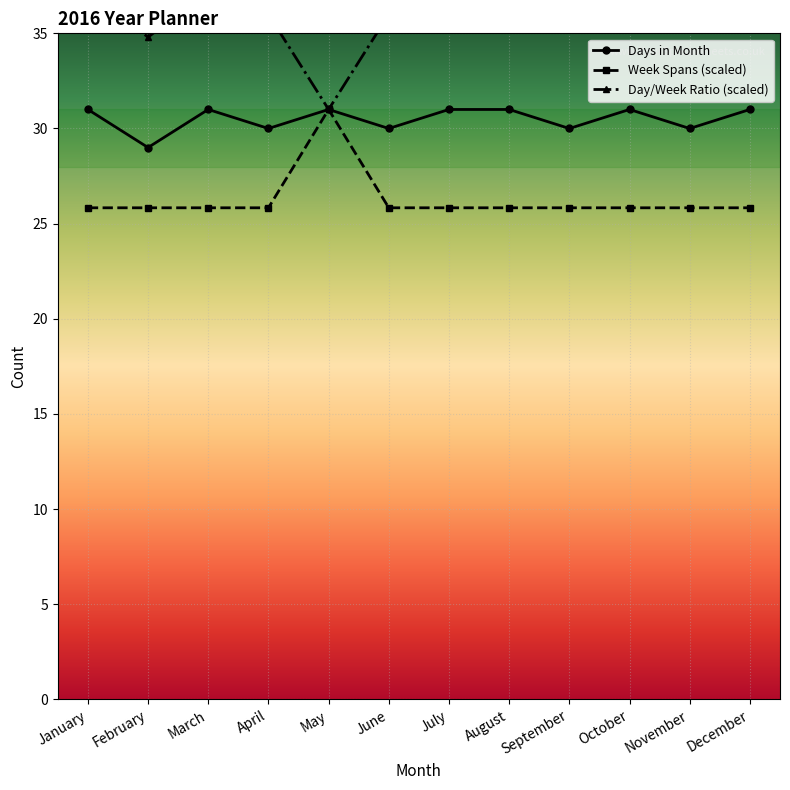

Between November and September, which is larger?

November